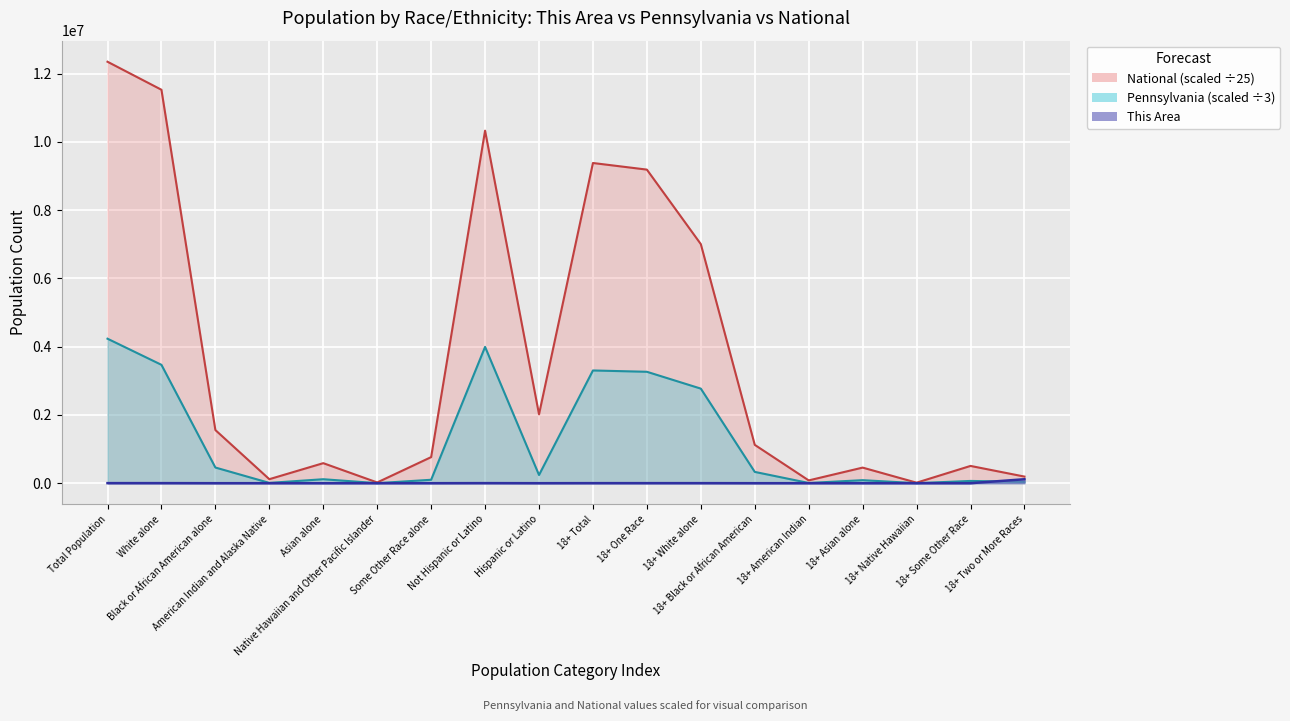

At which category is the sum across all series the highest?

Total Population